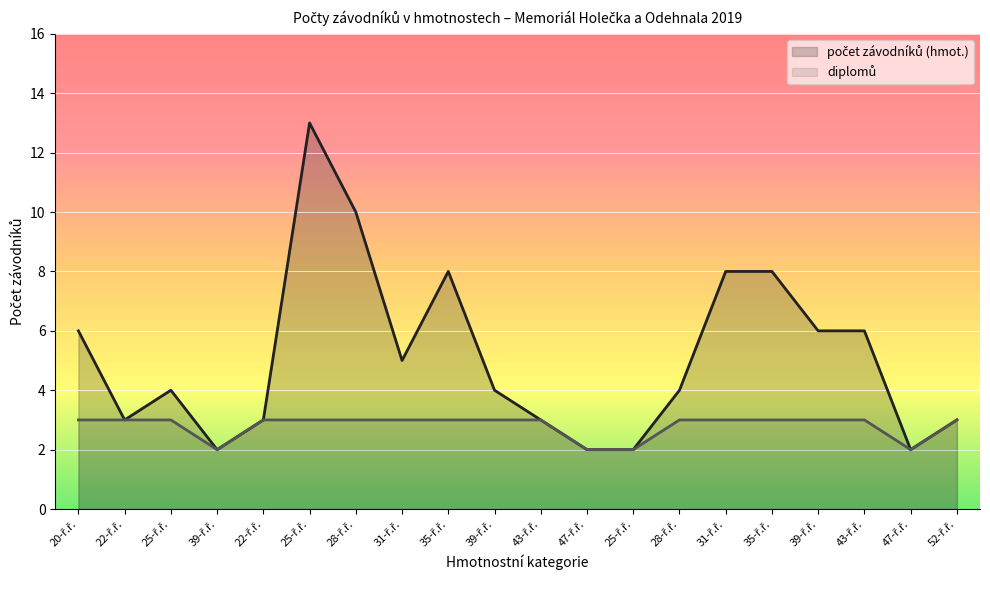

List the labels in order of diplomů value, smallest first.

39-ř.ř., 47-ř.ř., 25-ř.ř., 47-ř.ř., 20-ř.ř., 22-ř.ř., 25-ř.ř., 22-ř.ř., 25-ř.ř., 28-ř.ř., 31-ř.ř., 35-ř.ř., 39-ř.ř., 43-ř.ř., 28-ř.ř., 31-ř.ř., 35-ř.ř., 39-ř.ř., 43-ř.ř., 52-ř.ř.